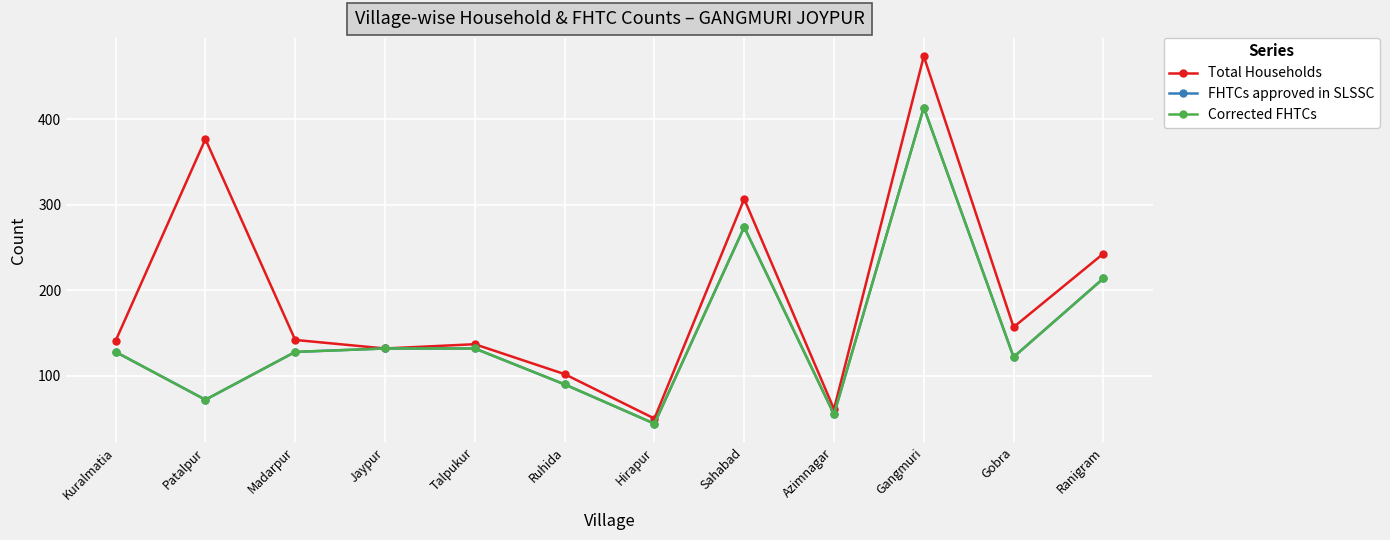

Where does the Total Households series first go above 142?

Patalpur